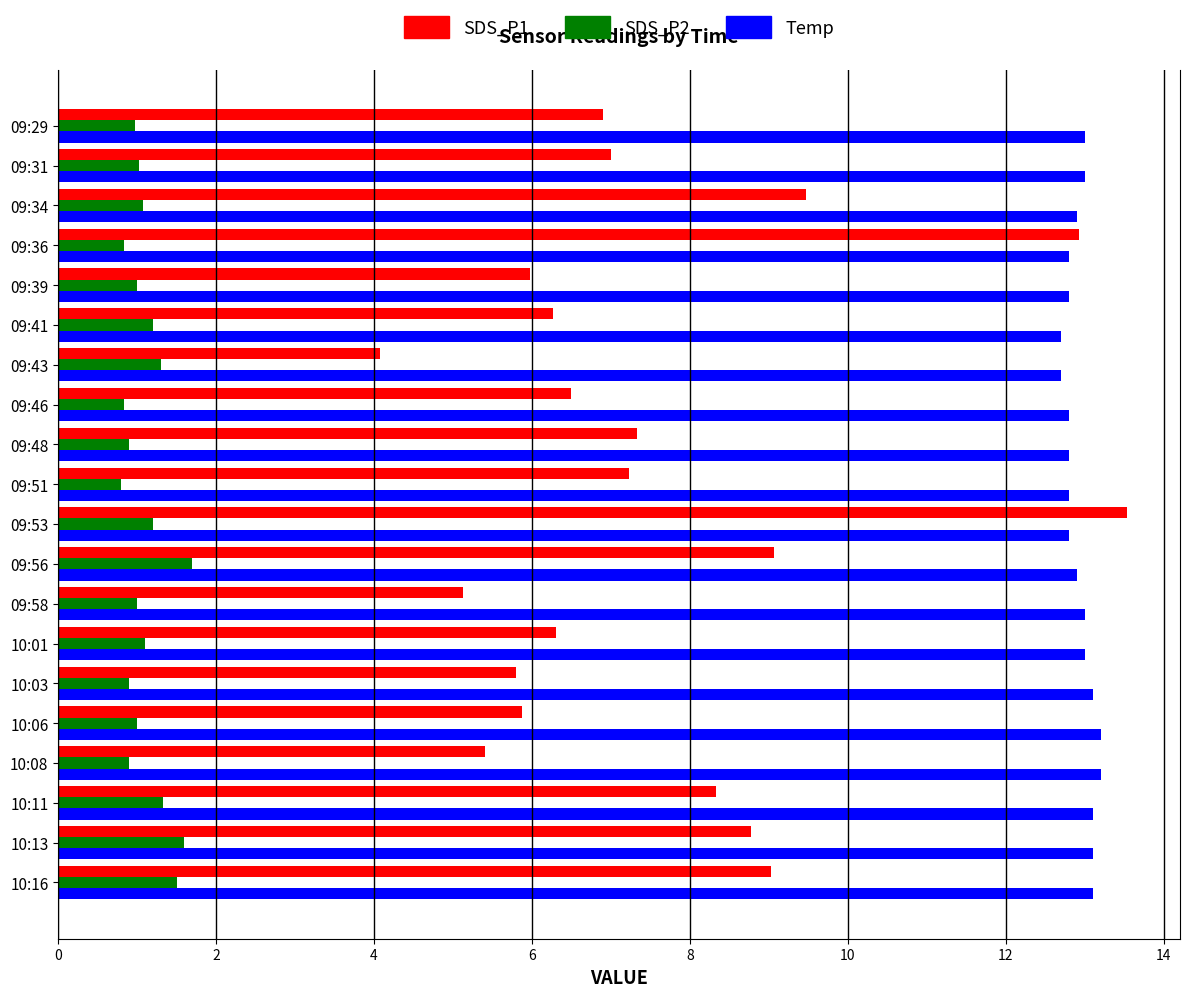

What is the maximum value shown in the chart?

13.5